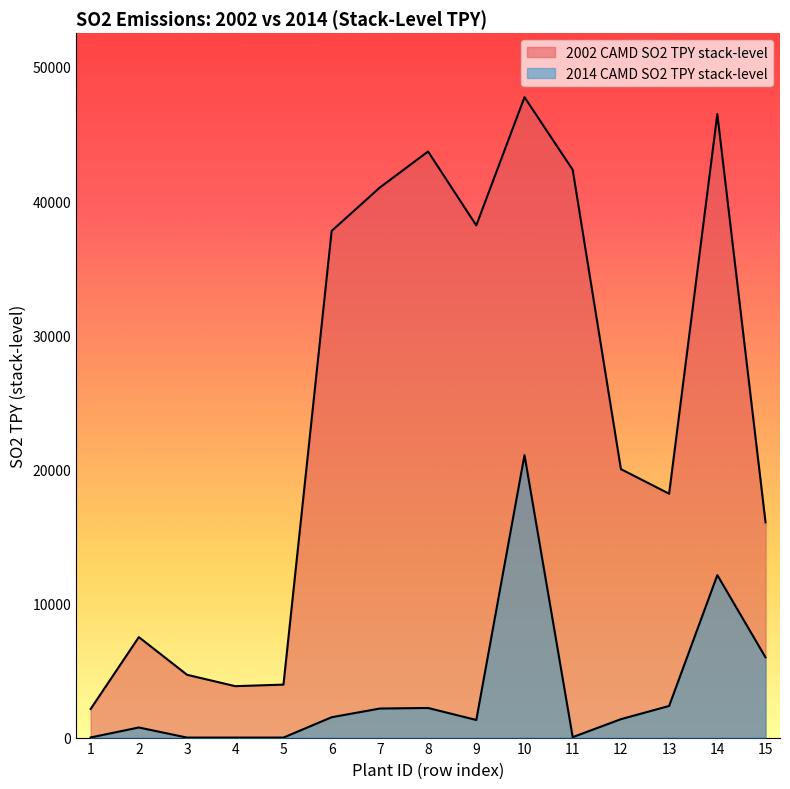

The value of 2014 CAMD SO2 TPY stack-level at 6 is 2187.7. True or false?

False